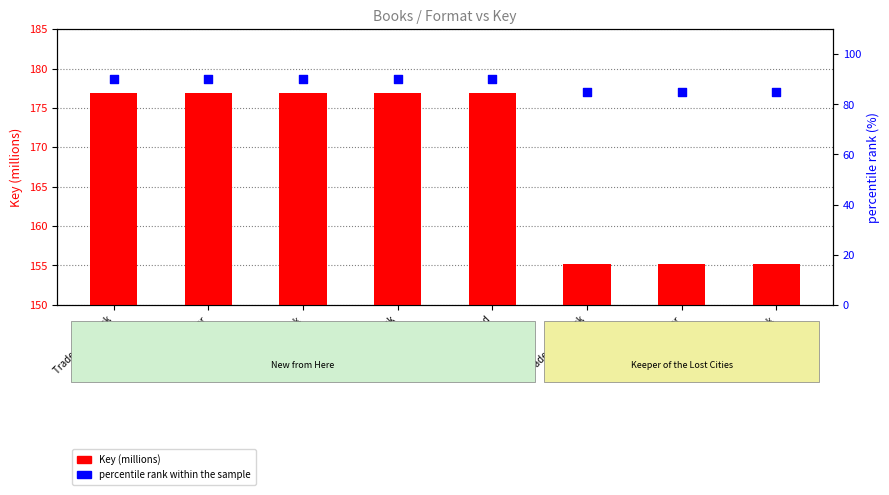

What are all the series names shown in the legend?

Key (millions), percentile rank within the sample